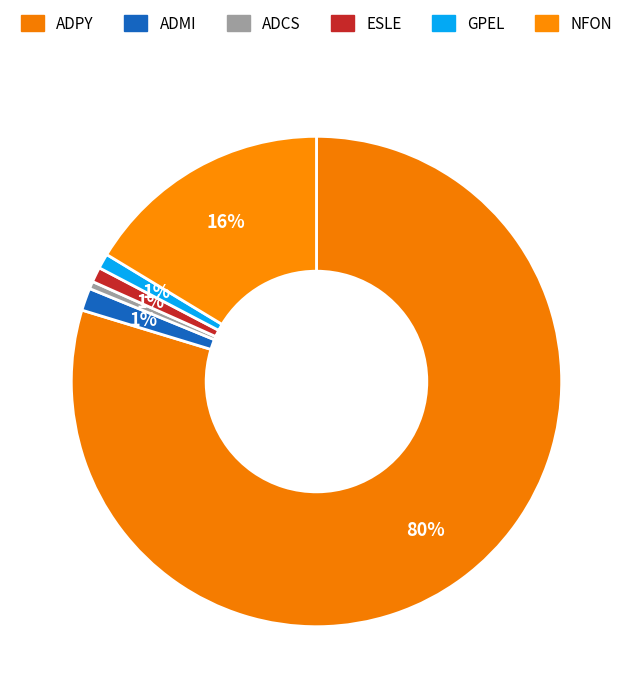

Do ADCS and ADMI together represent more than half of the pie?

No